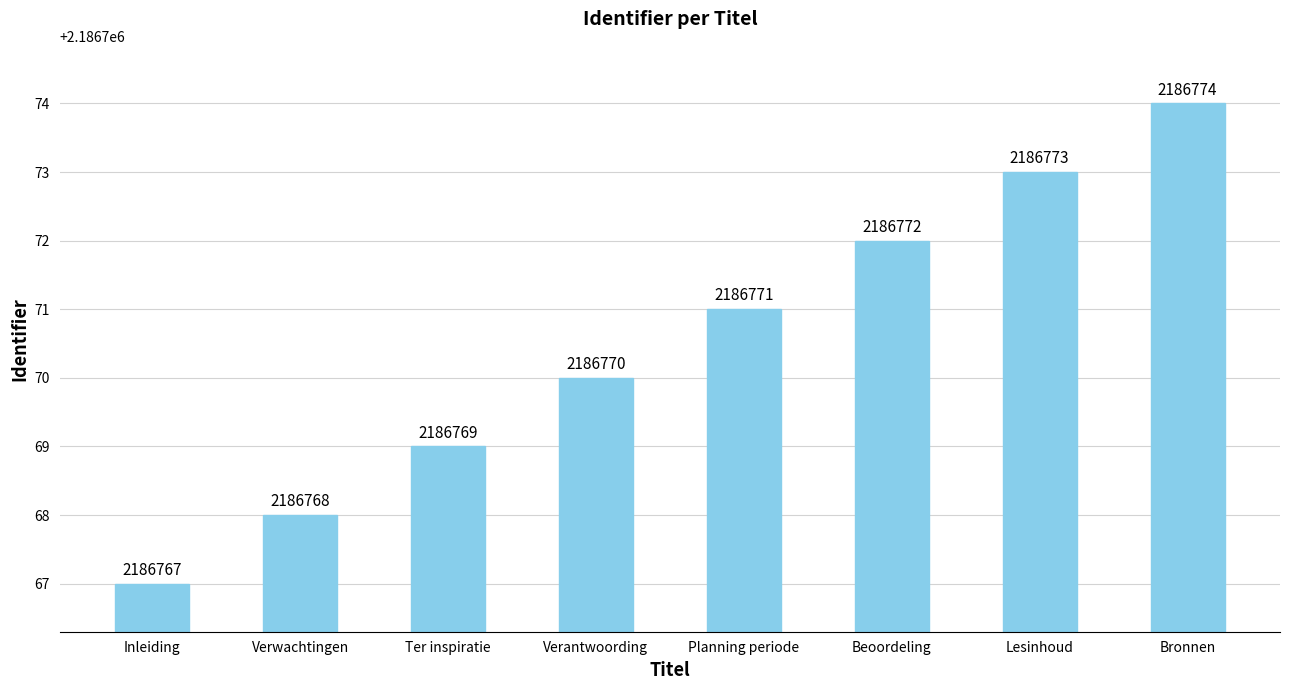

What is the label of the 2nd bar from the right?

Lesinhoud